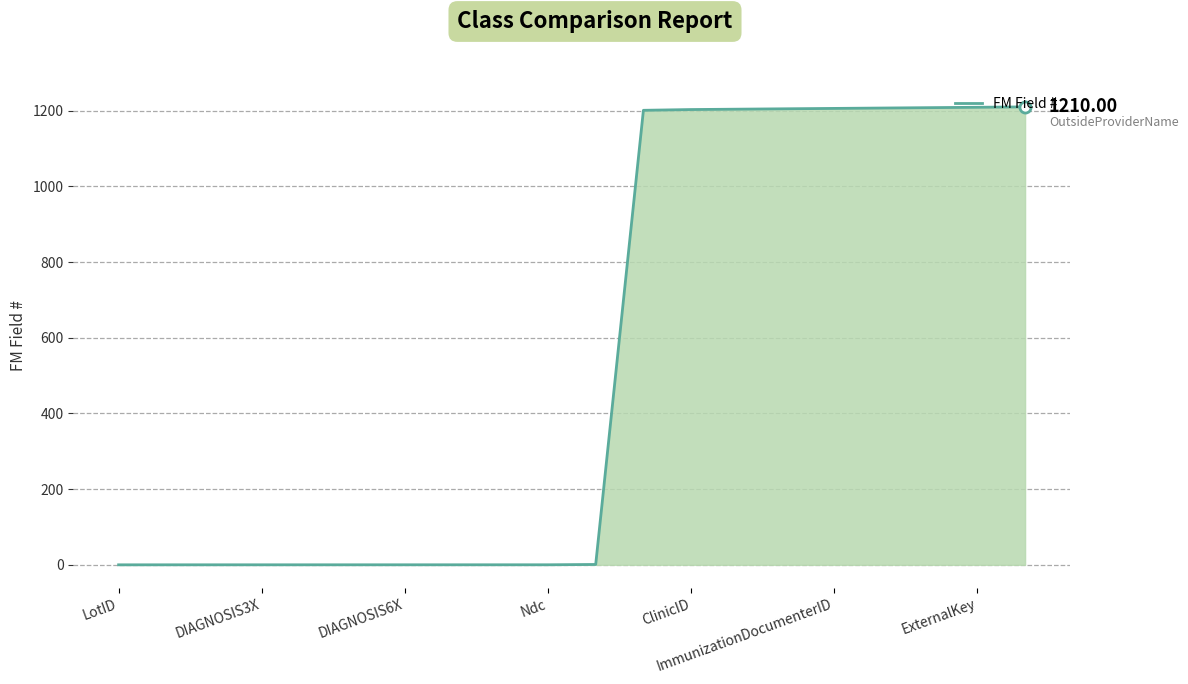

How many distinct data groups are displayed?

1